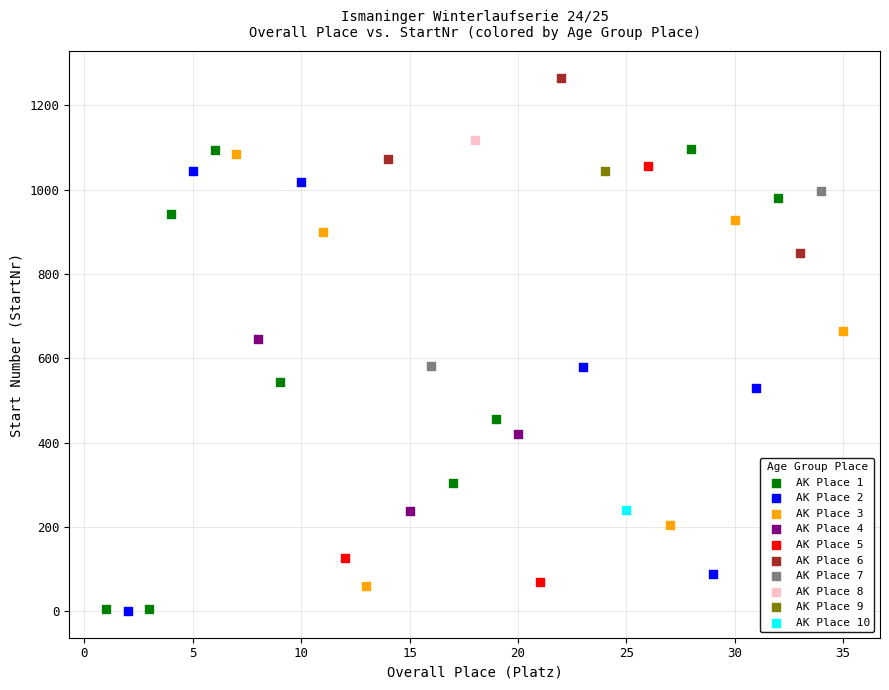

What are all the series names shown in the legend?

AK Place 1, AK Place 2, AK Place 3, AK Place 4, AK Place 5, AK Place 6, AK Place 7, AK Place 8, AK Place 9, AK Place 10